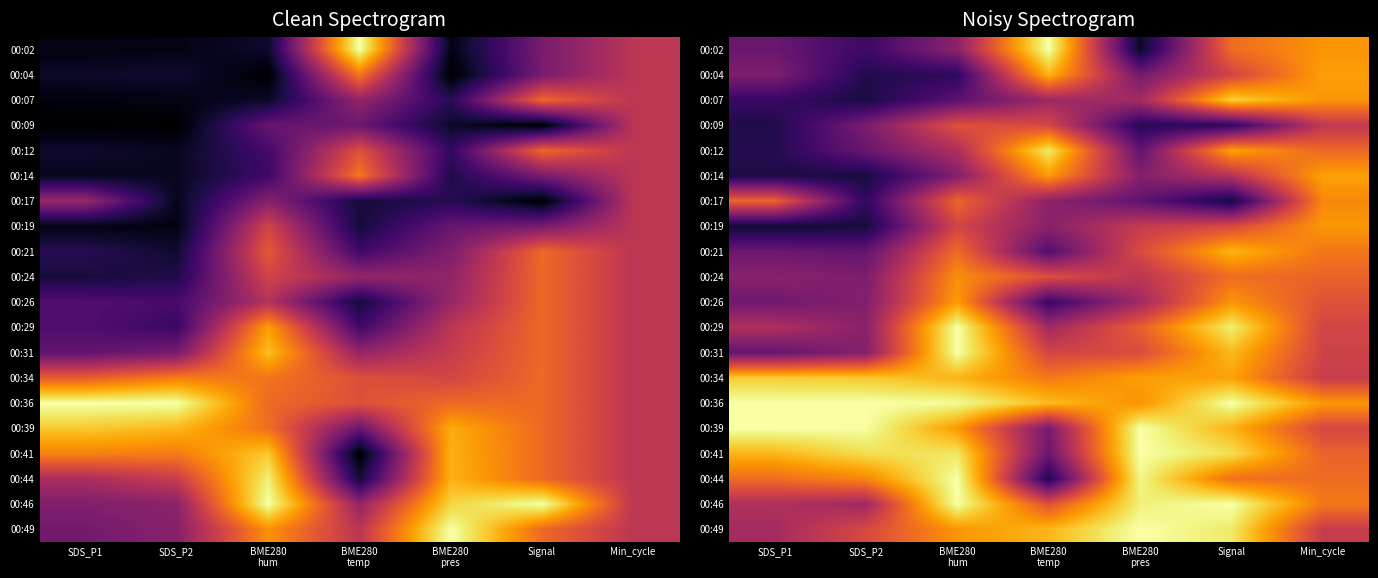

Which has a higher value, Min_cycle or Signal?

Min_cycle